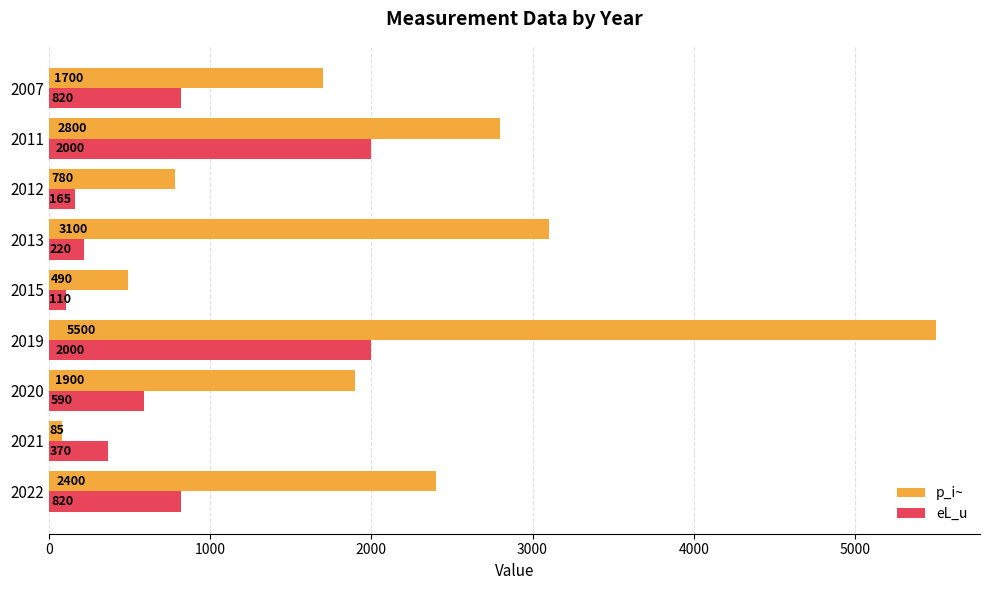

Which series changed the most between 2022 and 2012?

p_i~